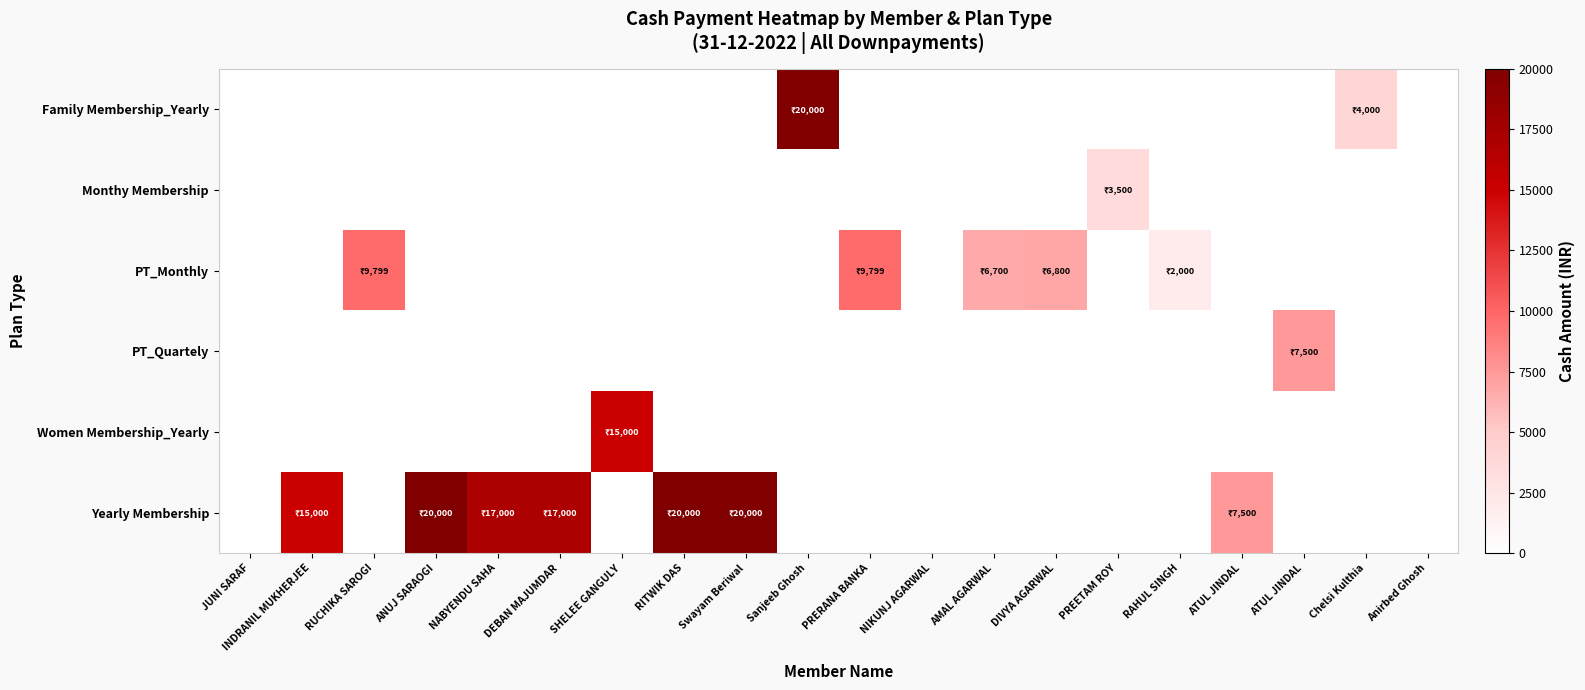

What is the spread (max minus min) of values at Chelsi Kulthia?

4000